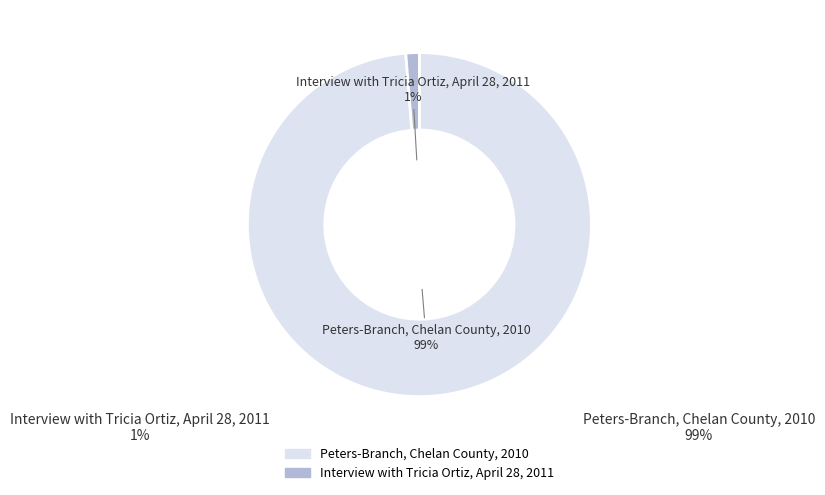

Combined, do Interview with Tricia Ortiz, April 28, 2011 and Peters-Branch, Chelan County, 2010 account for over 50%?

Yes